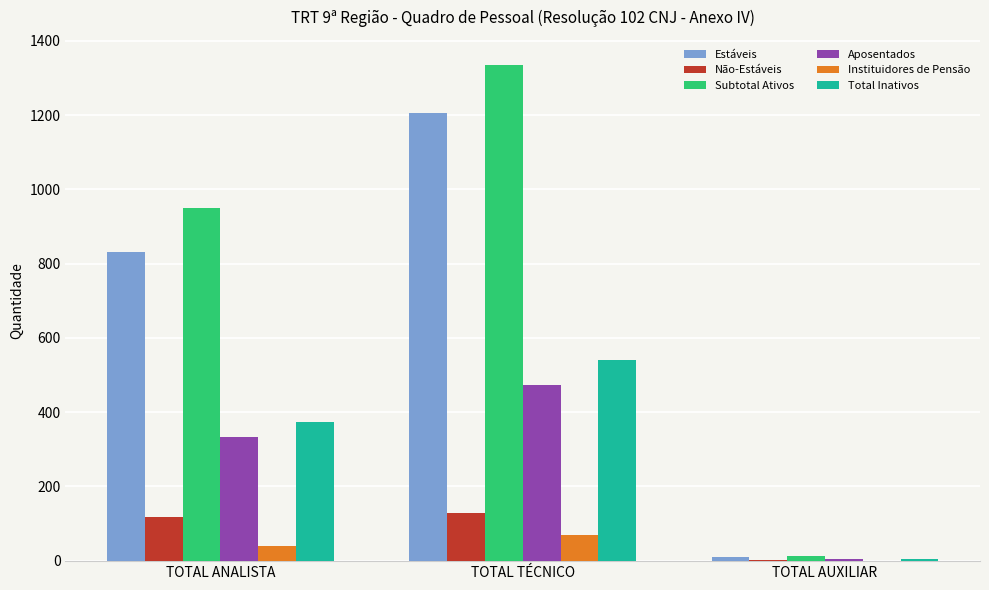

What is the sum of all Total Inativos values?

918